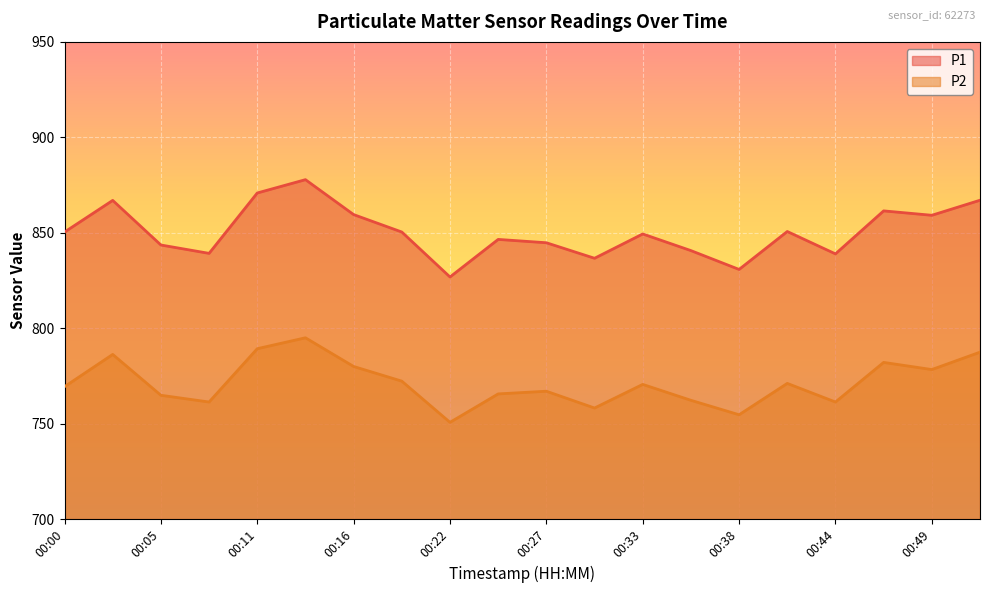

Is the value of P1 at 00:24 greater than the value of P2 at 00:22?

Yes